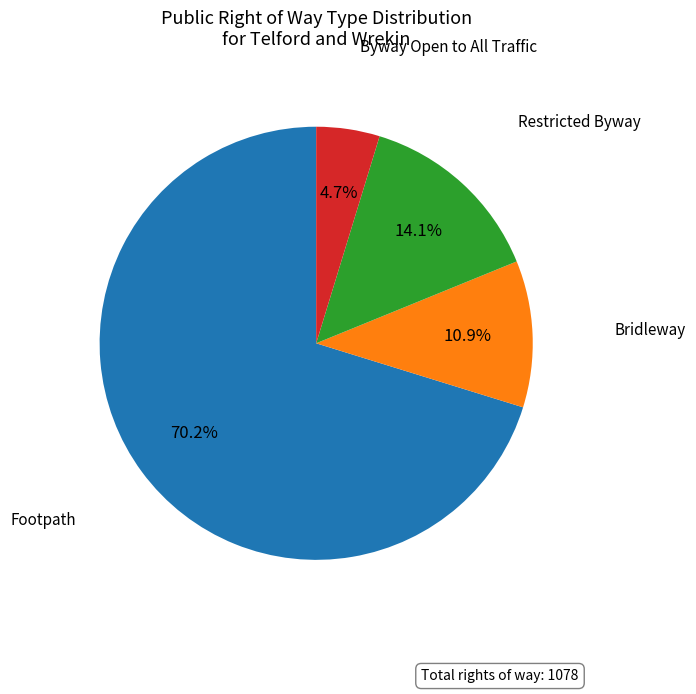

Is there any slice that represents more than half of the pie?

Yes